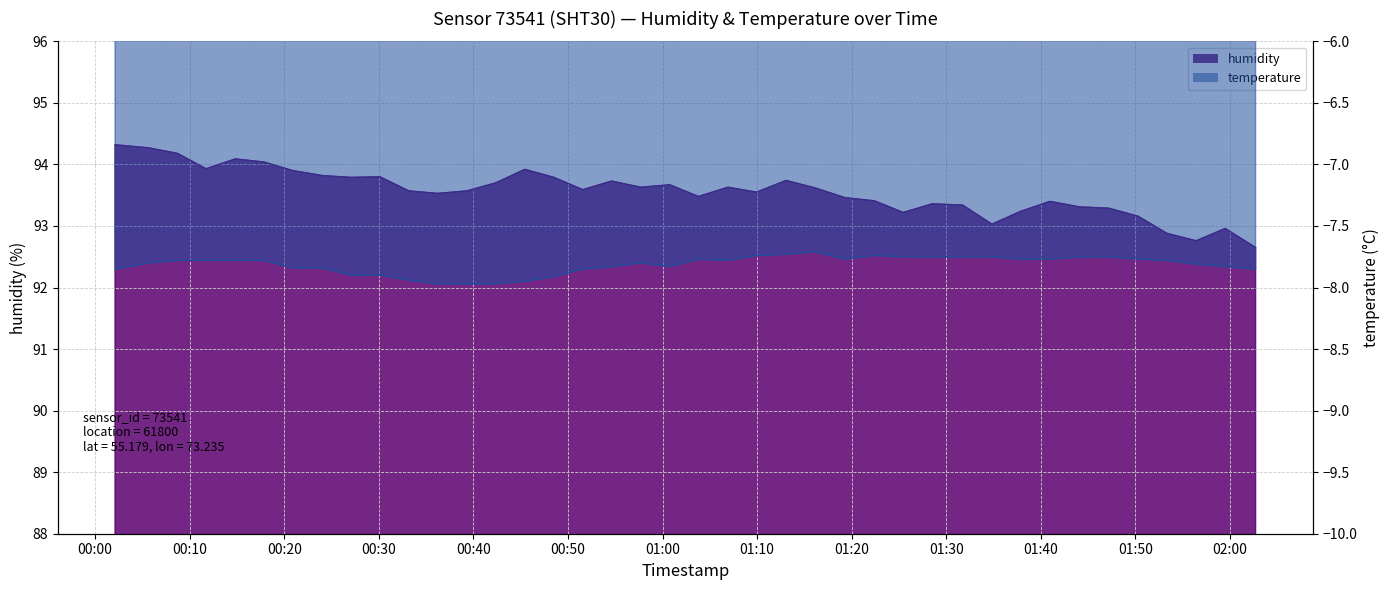

How many lines are shown in the chart?

2